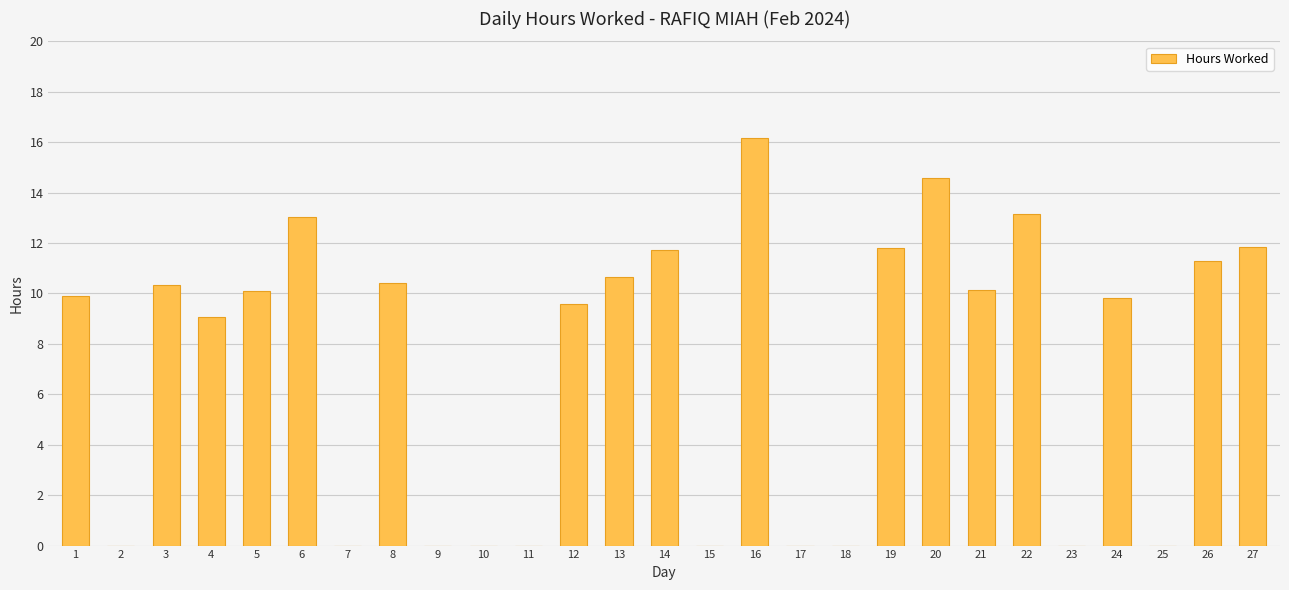

True or false: the data shows 11.8 at 27.

True